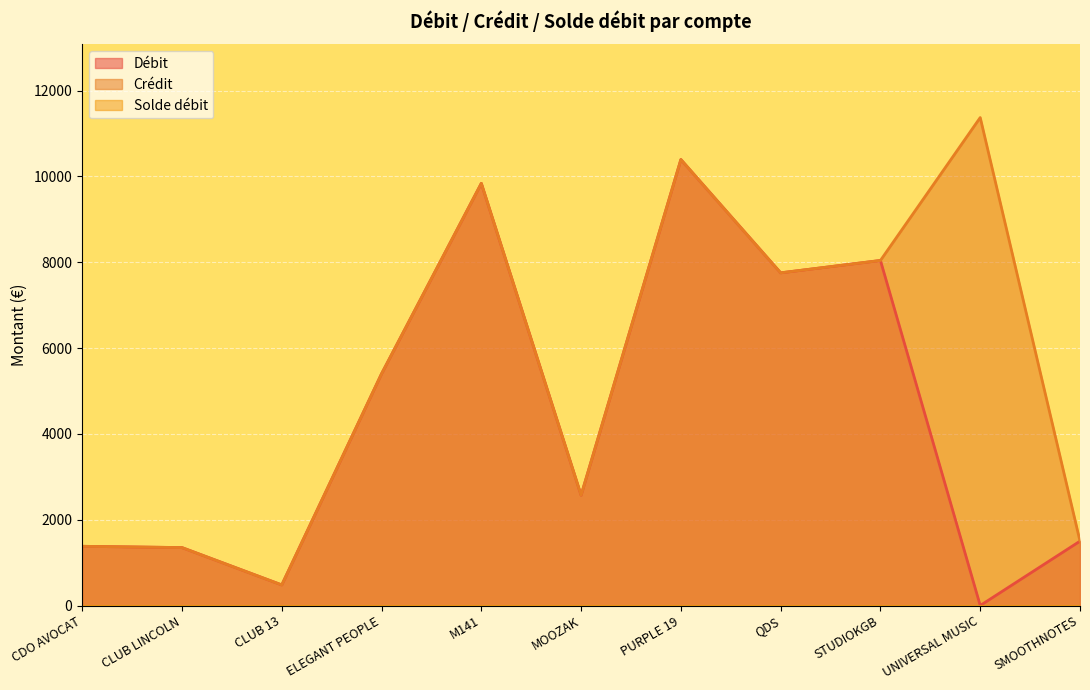

How many lines are shown in the chart?

3